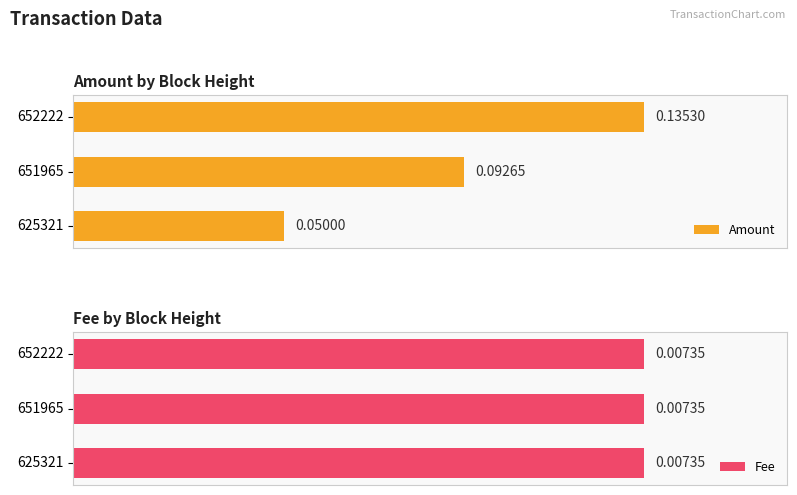

Rank the categories by Amount value from highest to lowest.

652222, 651965, 625321